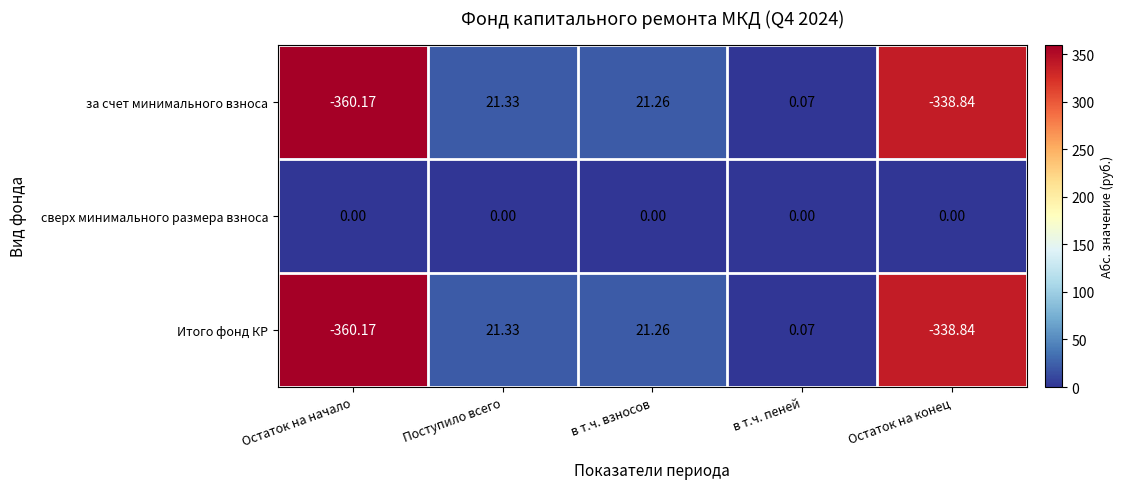

Which series has the largest total across all categories?

сверх минимального размера взноса